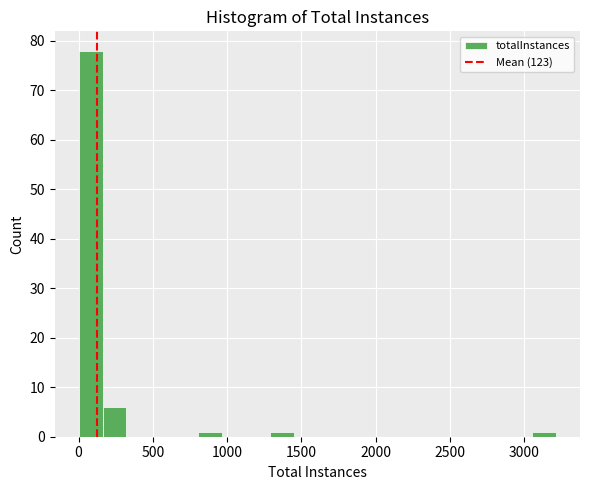

Around what value on the x-axis is the tallest bar? Give the approximate position of its centre, as read against the axis.

100